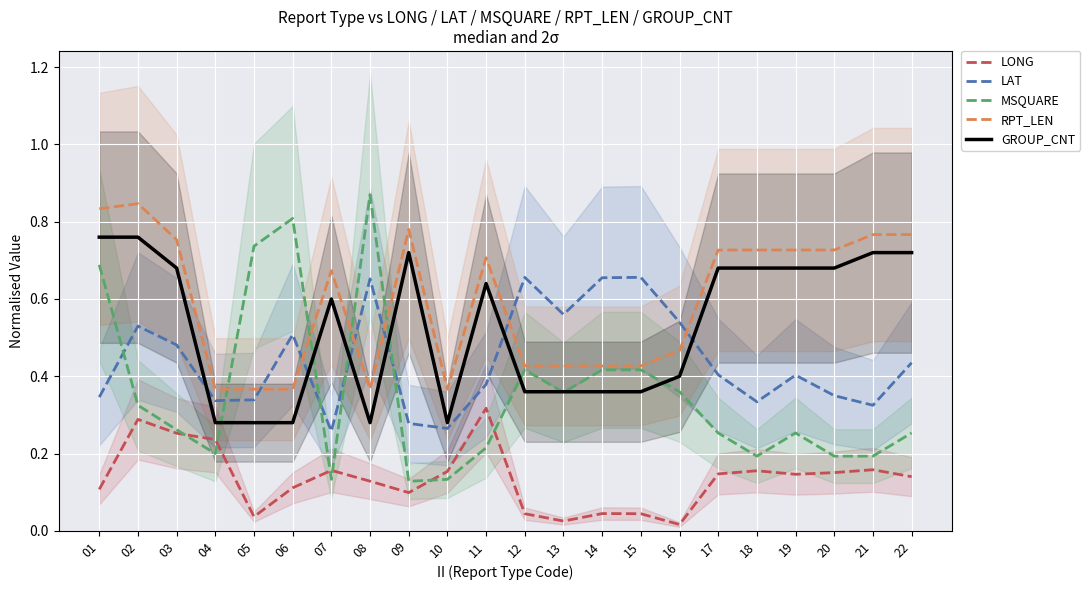

Which category has the lowest value in the MSQUARE series?

09